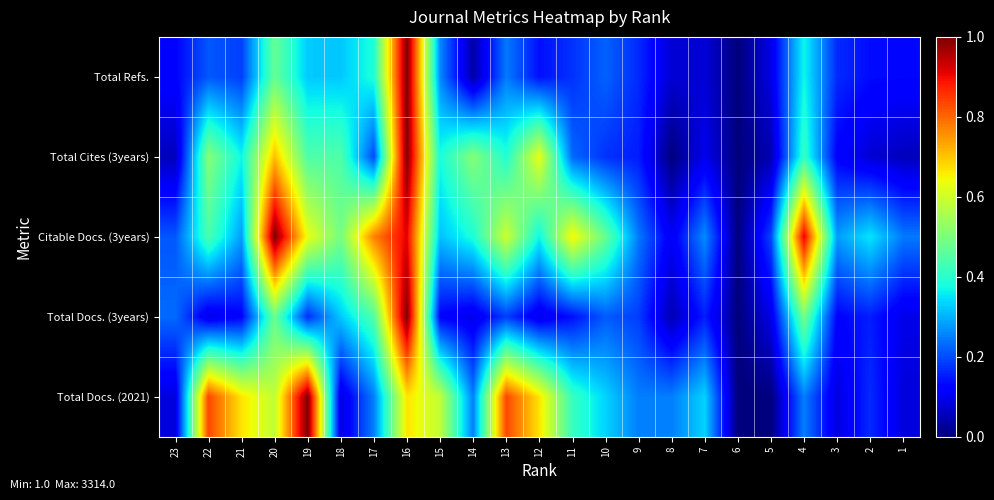

Which label corresponds to the largest value in the chart?

16